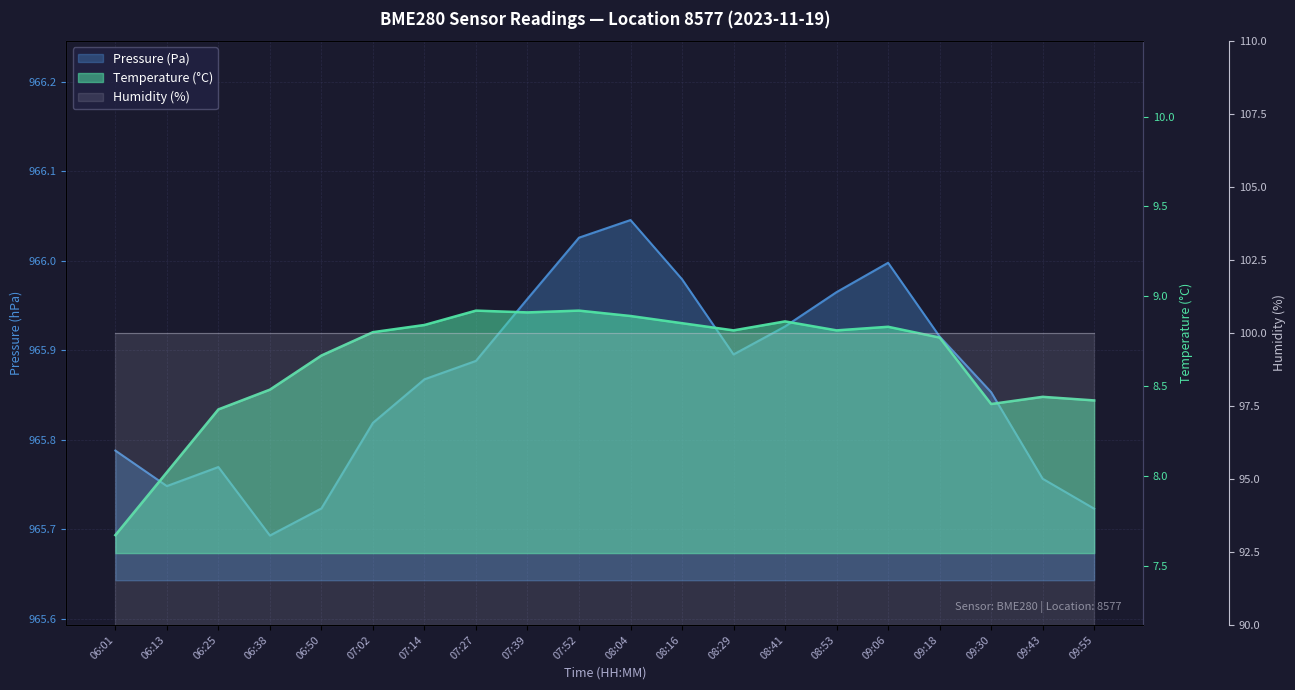

True or false: Pressure (Pa) and Temperature (°C) cross at least once.

False